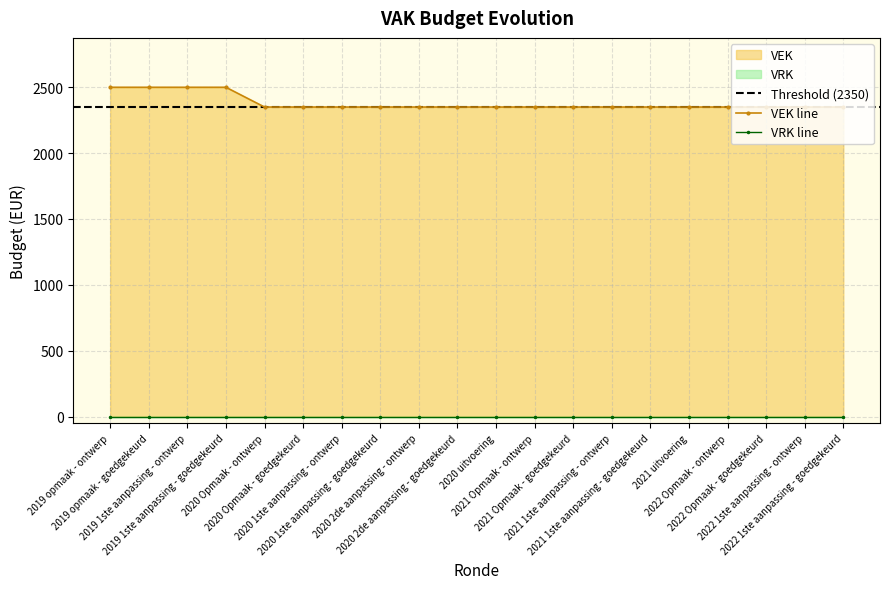

What position from the right is 2020 1ste aanpassing - ontwerp?

14